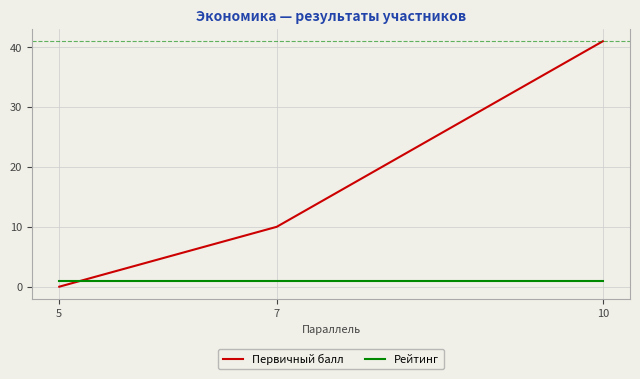

Reading right to left, transcribe all the data shown in this chart.

Первичный балл: 41	10	0
Рейтинг: 1	1	1